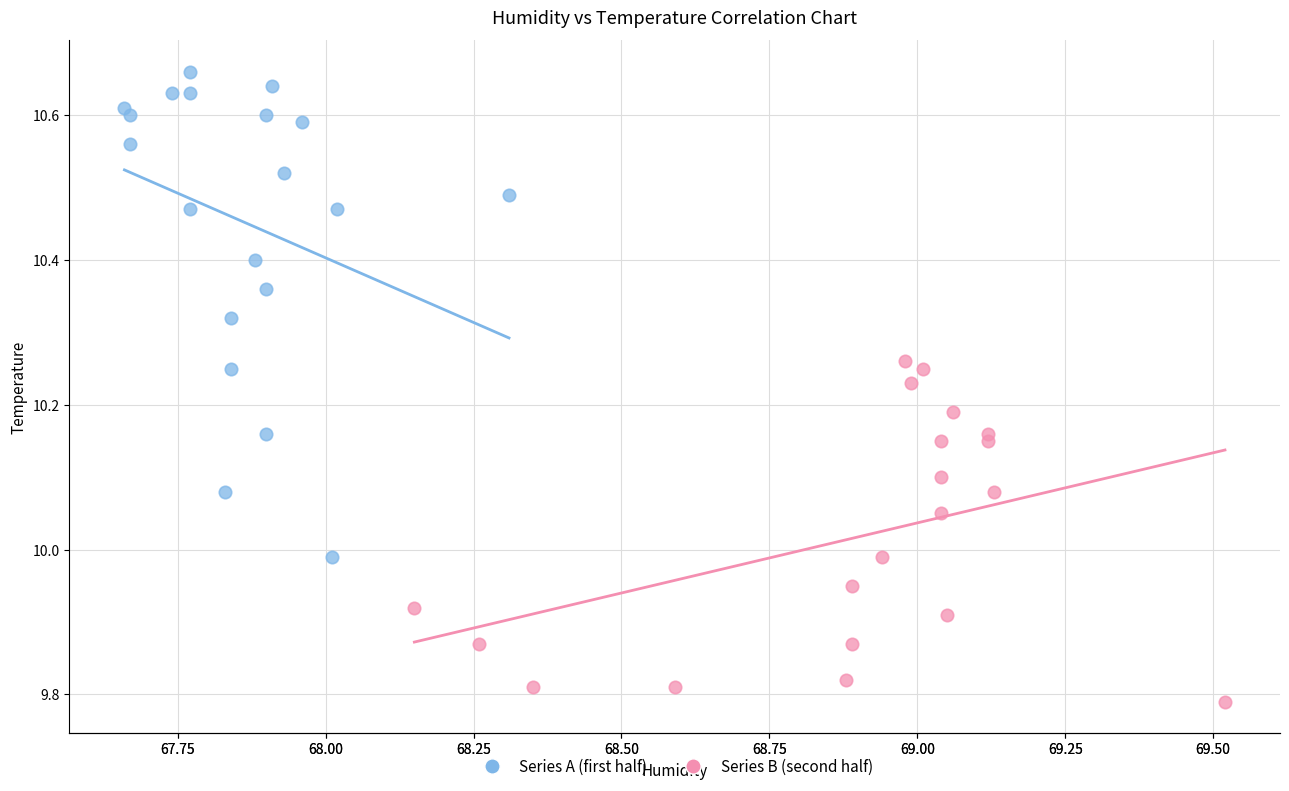

Which series contains the lowest Y value?

Series B (second half)